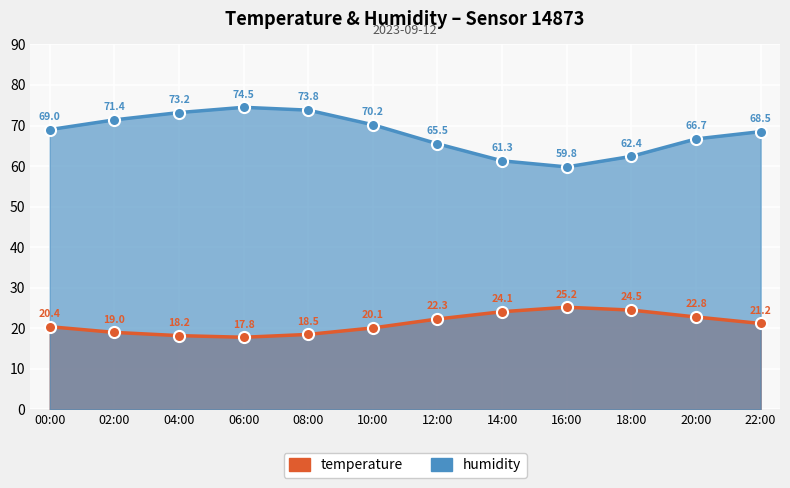

What is the spread (max minus min) of values at 14:00?

37.2